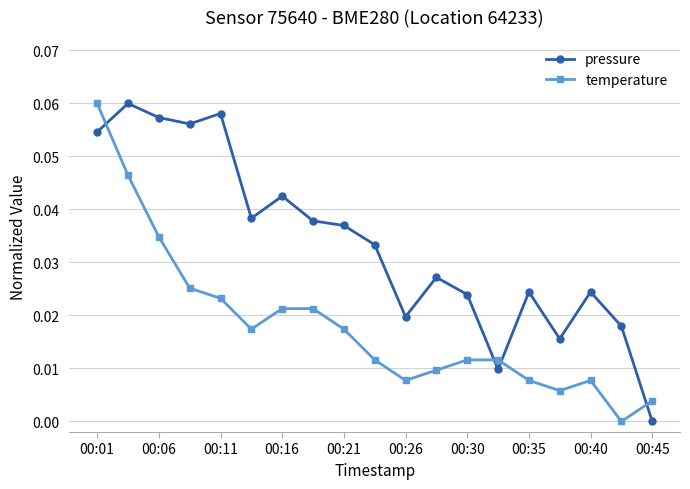

How many intersections are there between pressure and temperature?

4